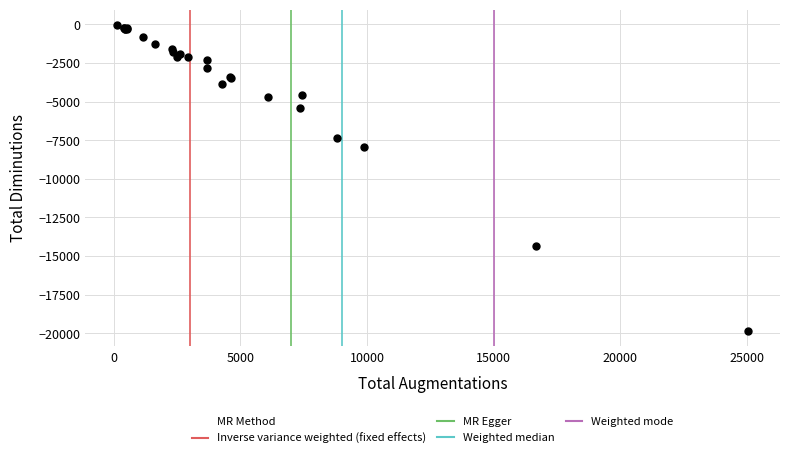

What Y value in the scatter plot is closest to -9948?

-7911